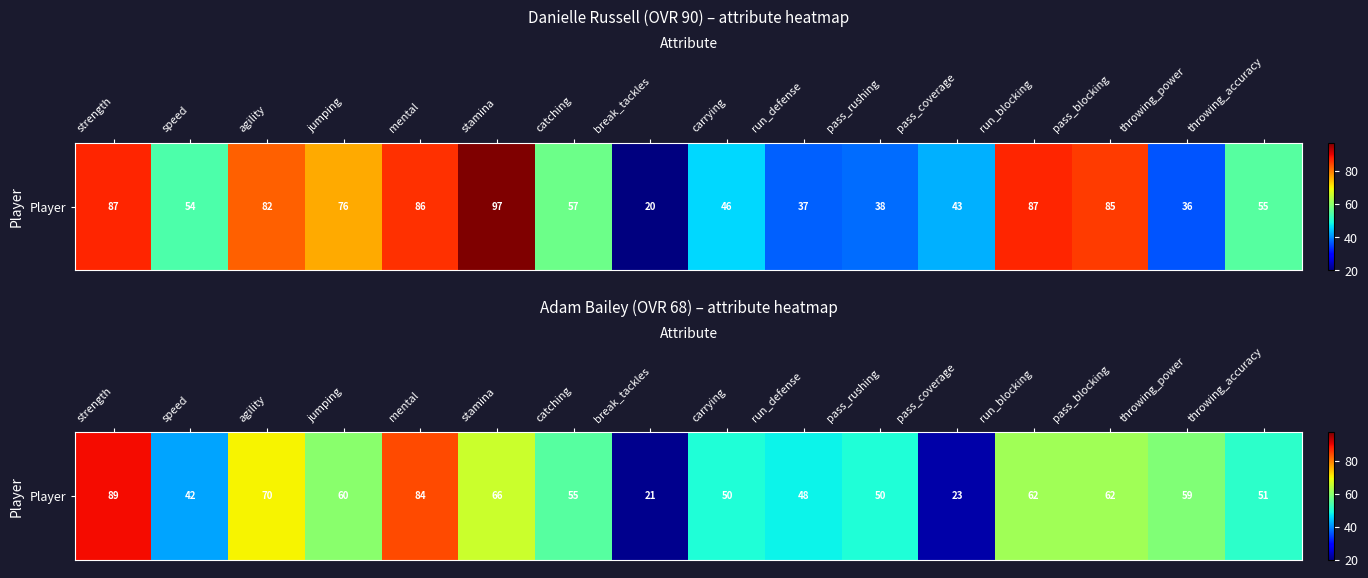

What is the change in value from pass_blocking to throwing_accuracy?

-11